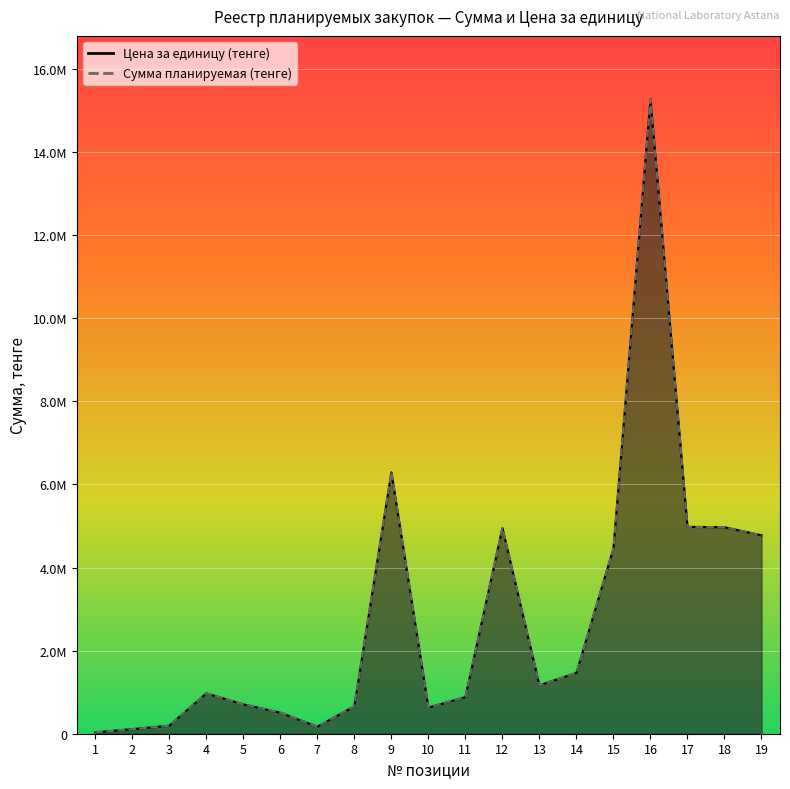

True or false: Цена за единицу (тенге) has more than 2 points higher than both neighbors.

True